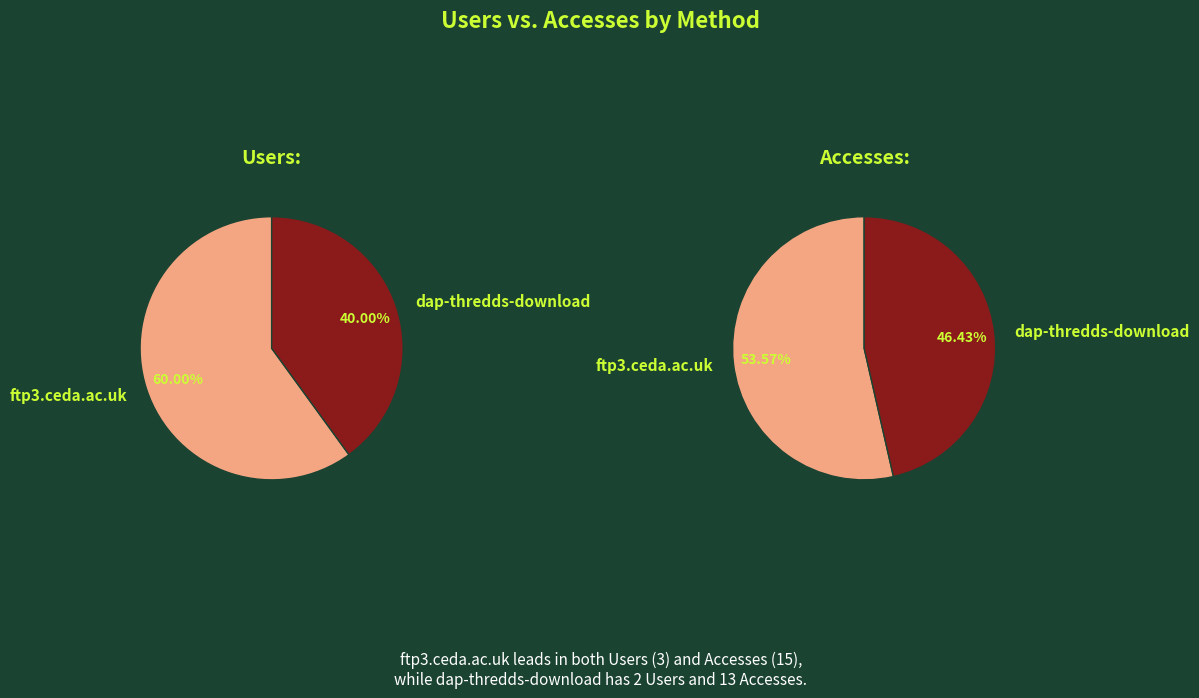

How many segments does this pie chart have?

2